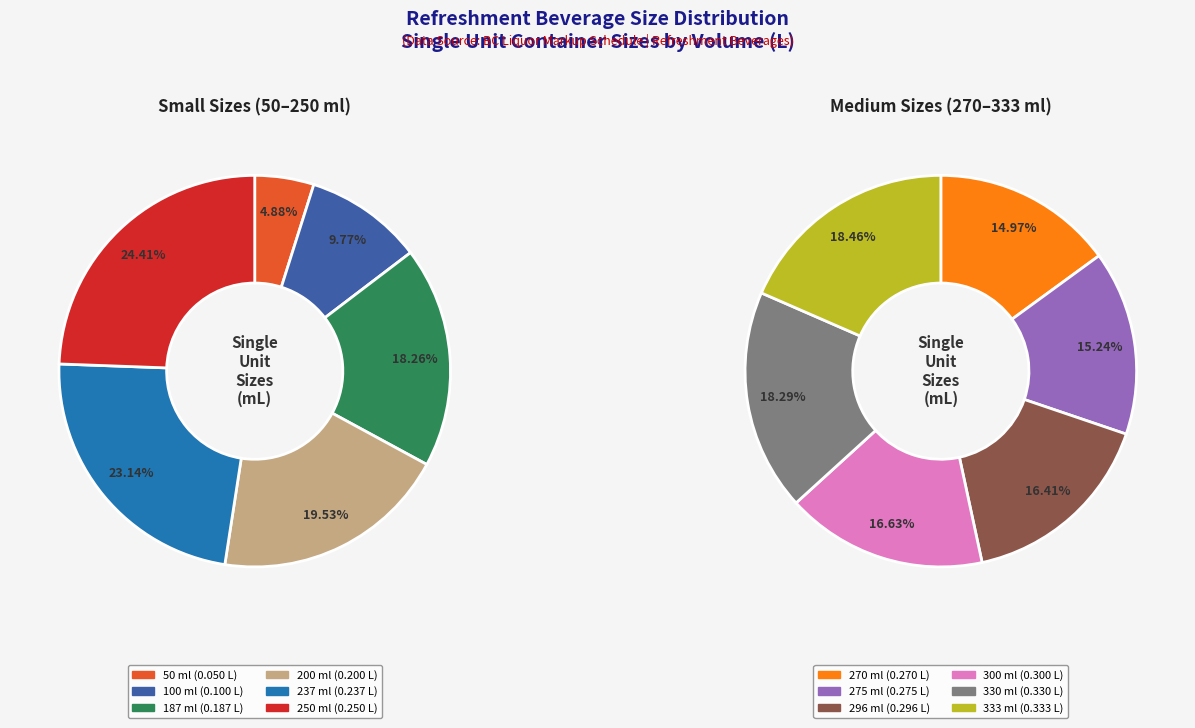

Count the number of slices in the pie.

12